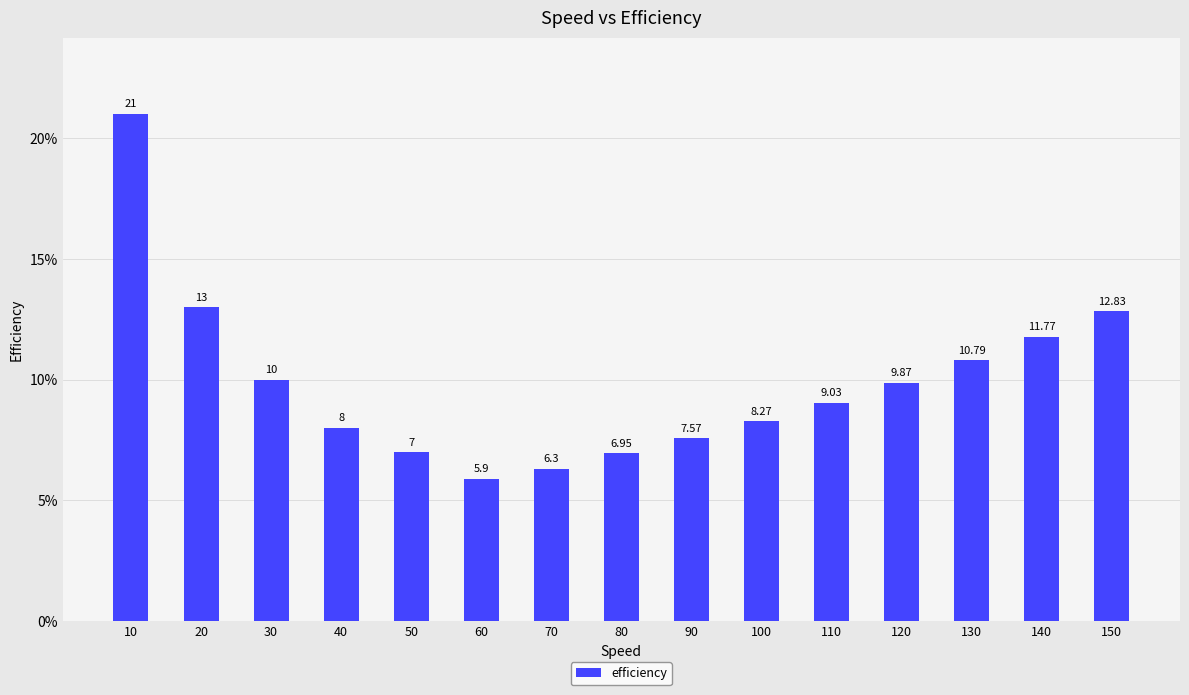

Count the number of data series in this chart.

1